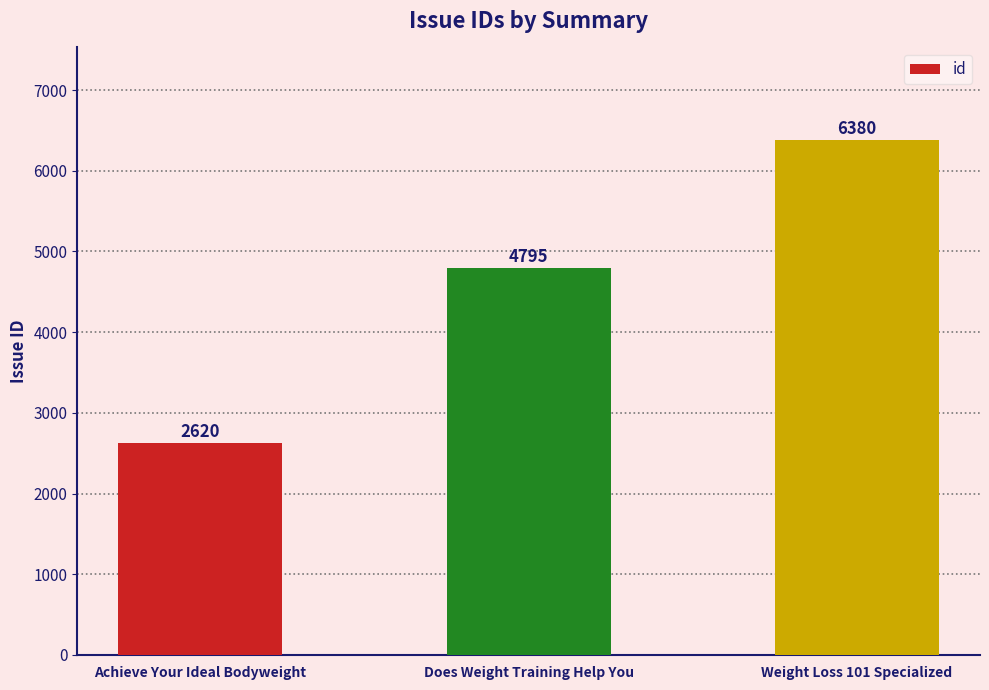

What is the sum of the values at Weight Loss 101 Specialized and Achieve Your Ideal Bodyweight?

9000